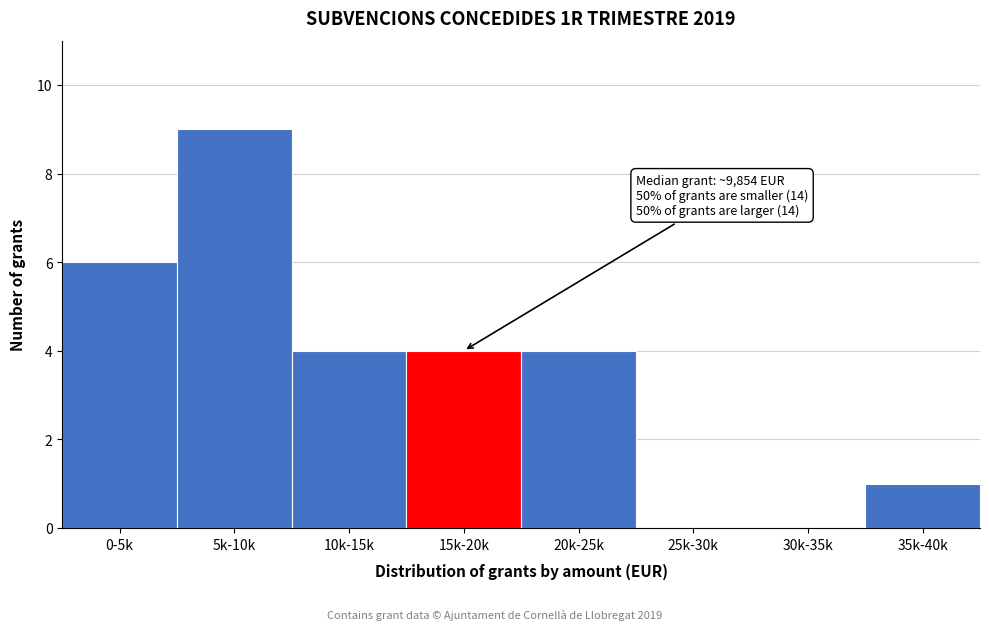

Reading left to right, what are all the values shown in this chart?

0-5k=6	5k-10k=9	10k-15k=4	15k-20k=4	20k-25k=4	25k-30k=0	30k-35k=0	35k-40k=1